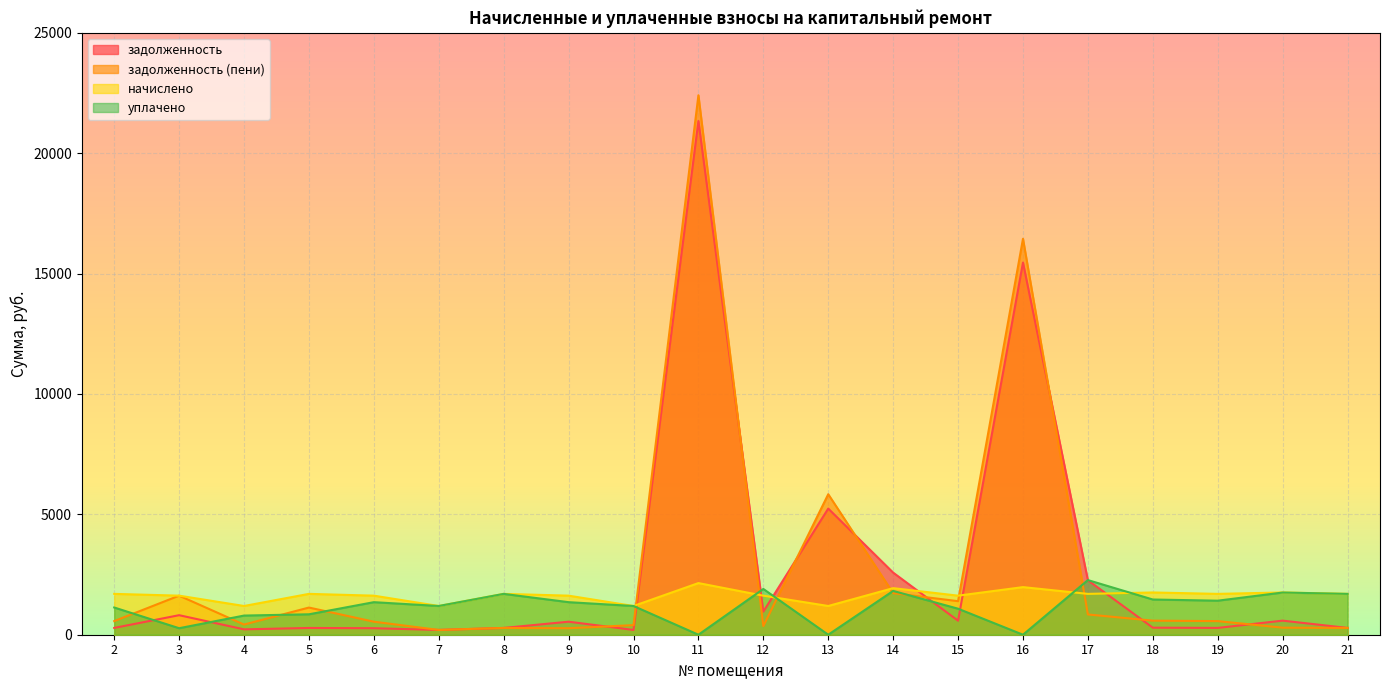

Which has a higher value, 21 or 20?

20